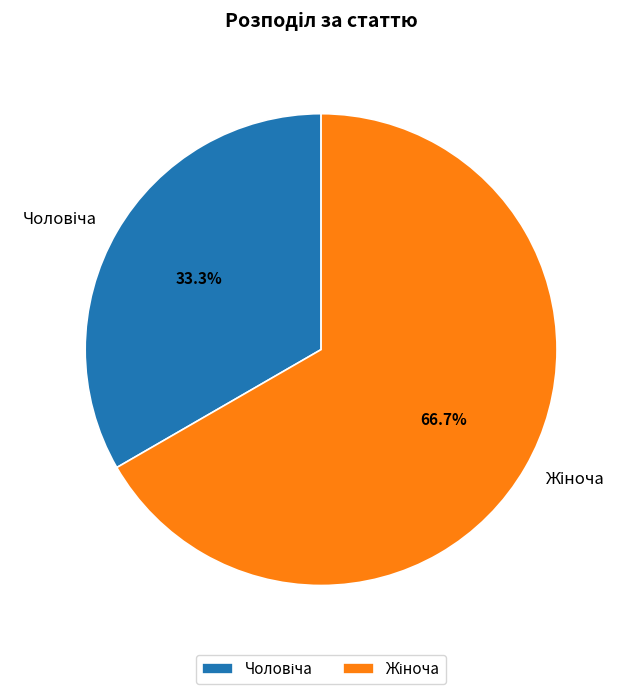

Is there any slice that represents more than half of the pie?

Yes